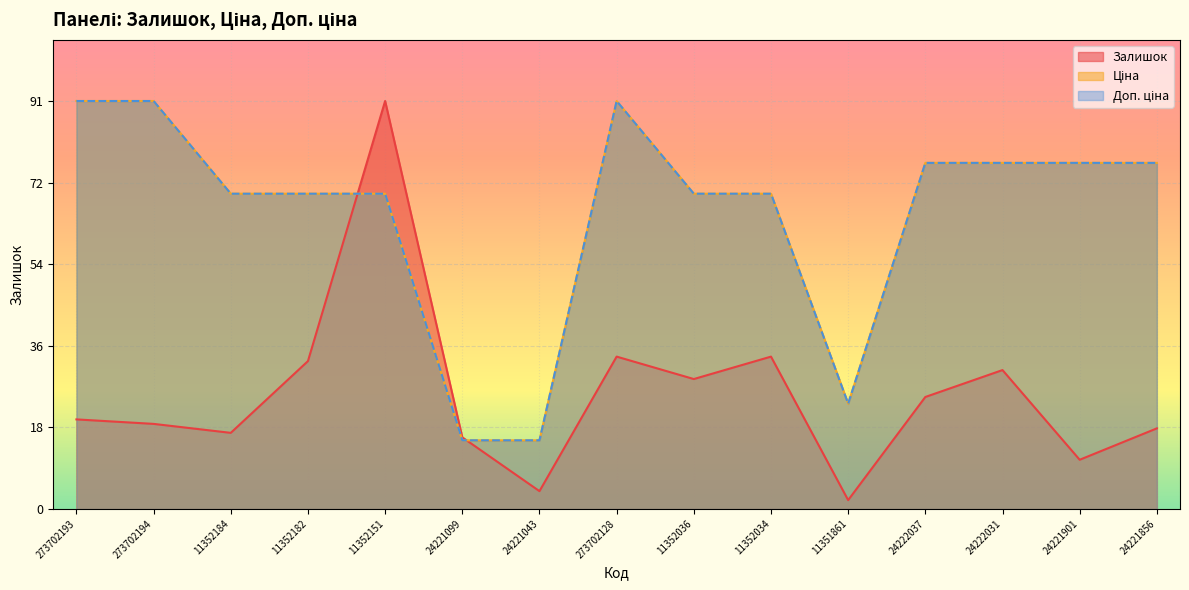

What is the value of the Доп. ціна point at the 13th from the left?

77.2